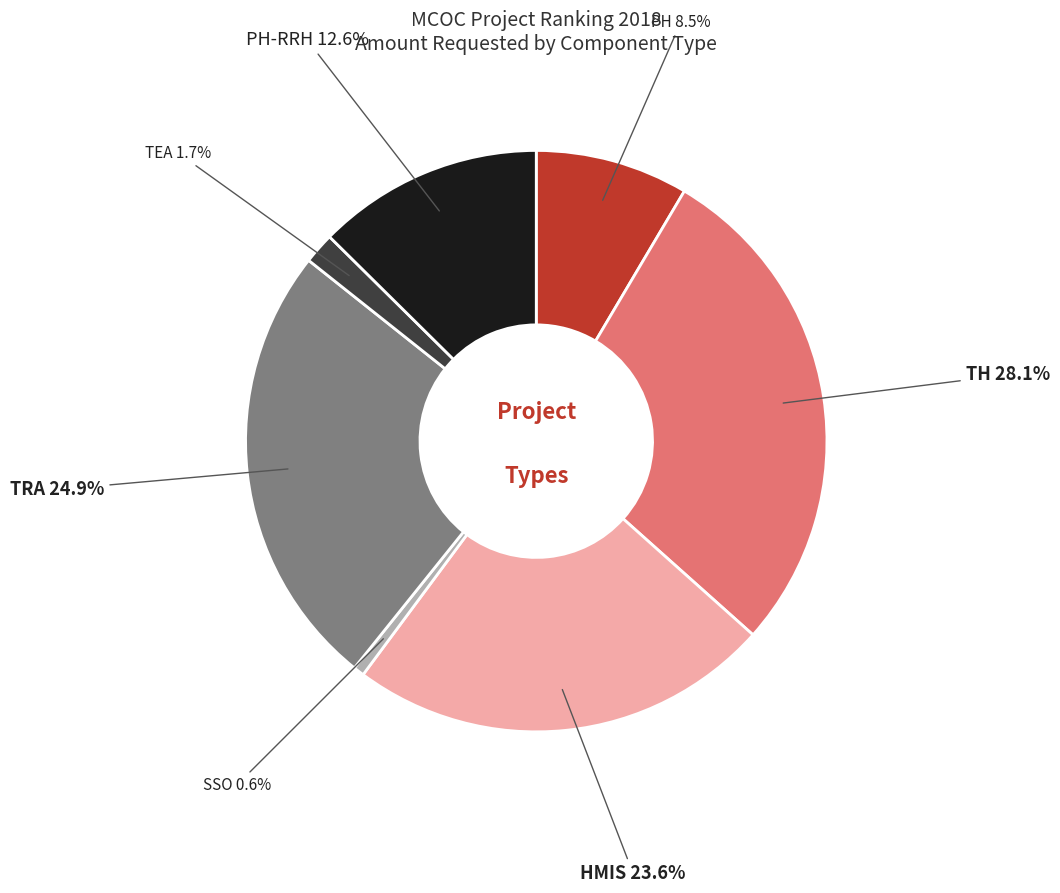

Is there a majority slice in this chart?

No